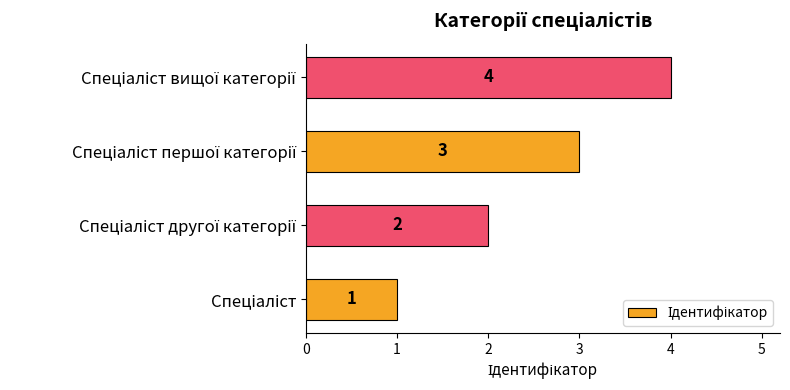

Count the values in the range 2 to 4.

3